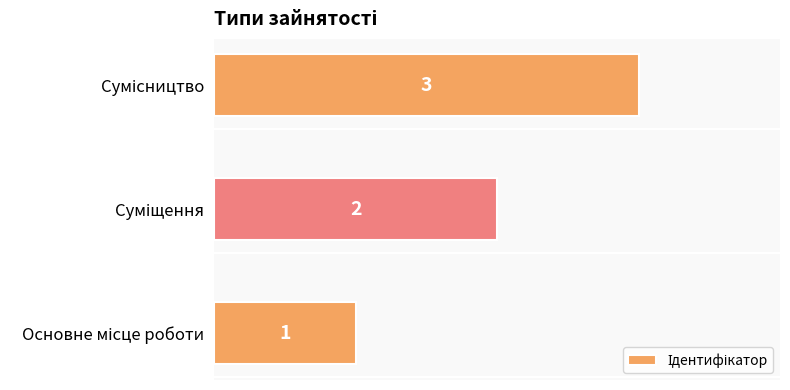

What is the maximum value shown in the chart?

3